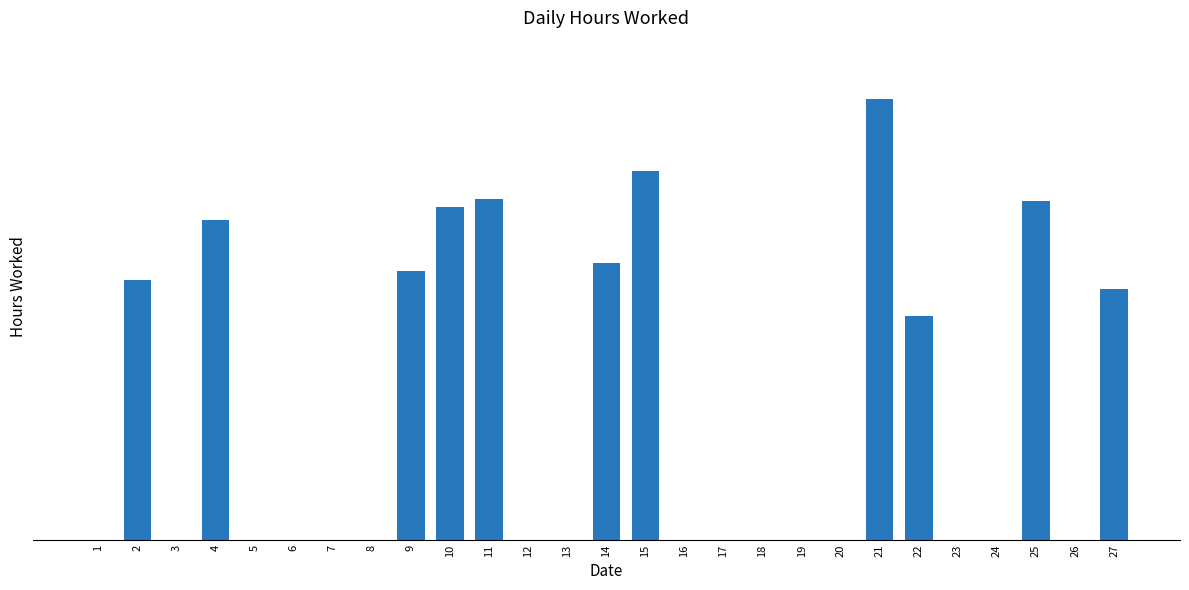

What value does the data have at 21?

16.5